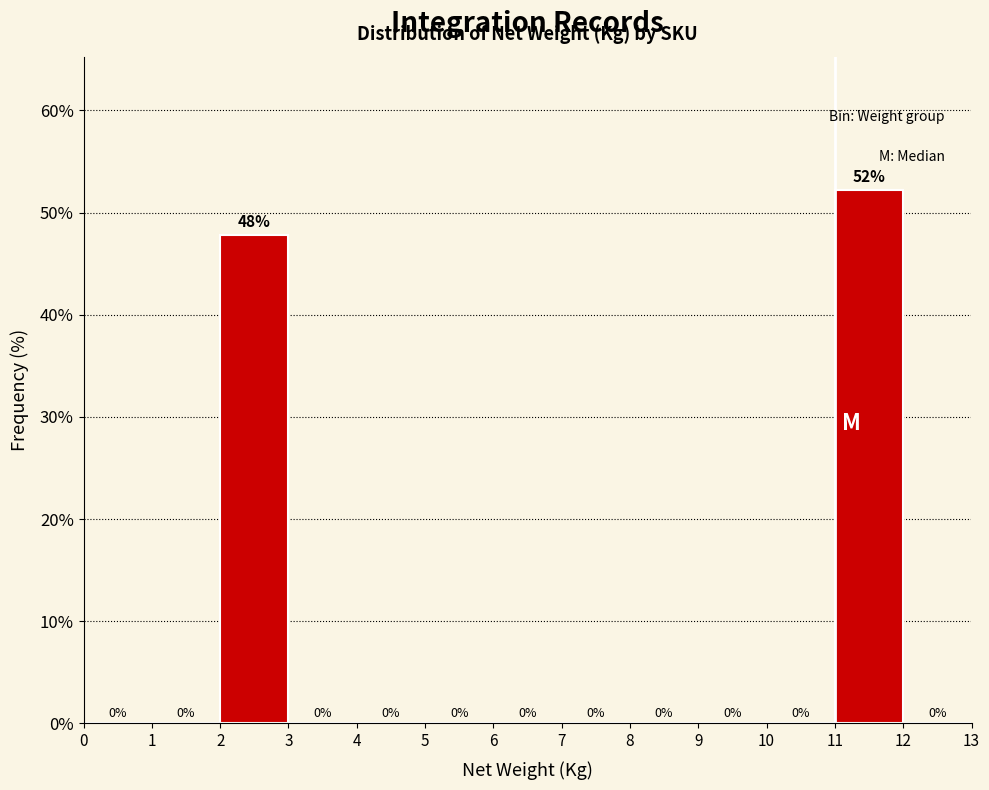

Over which range of the x-axis is the bar tallest?

11 to 12